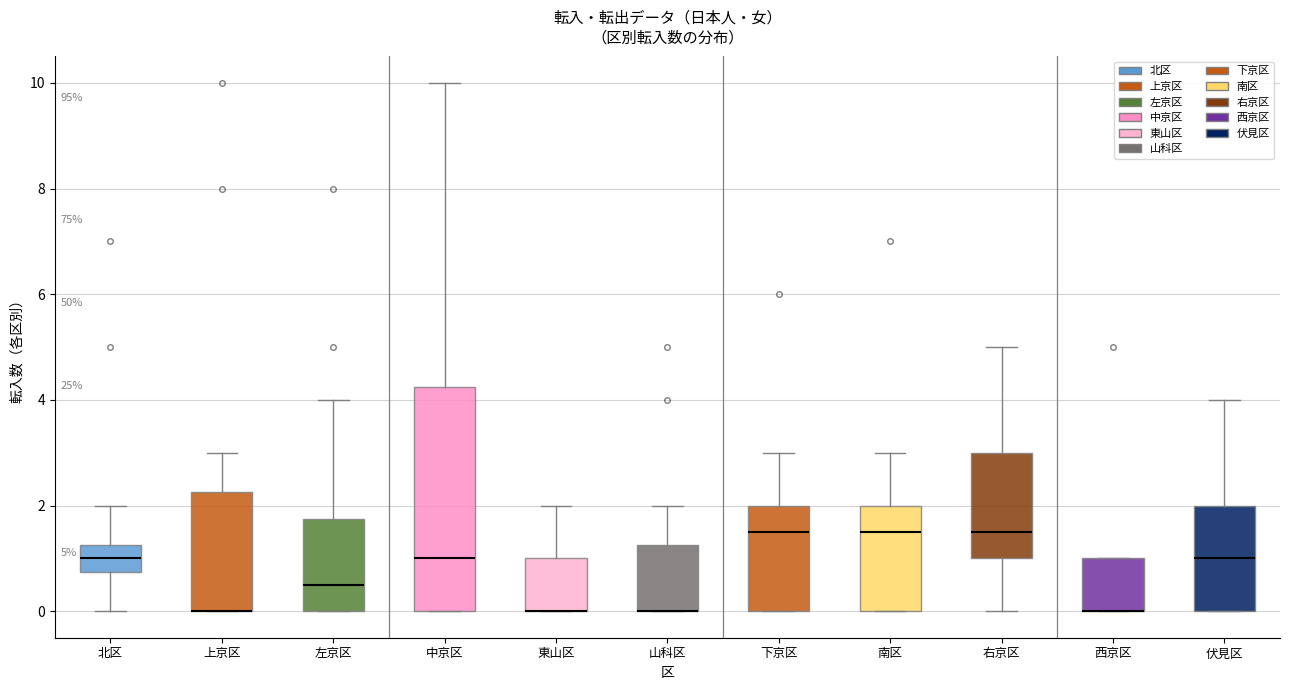

Which box is the tallest, from its lower edge to its upper edge?

中京区